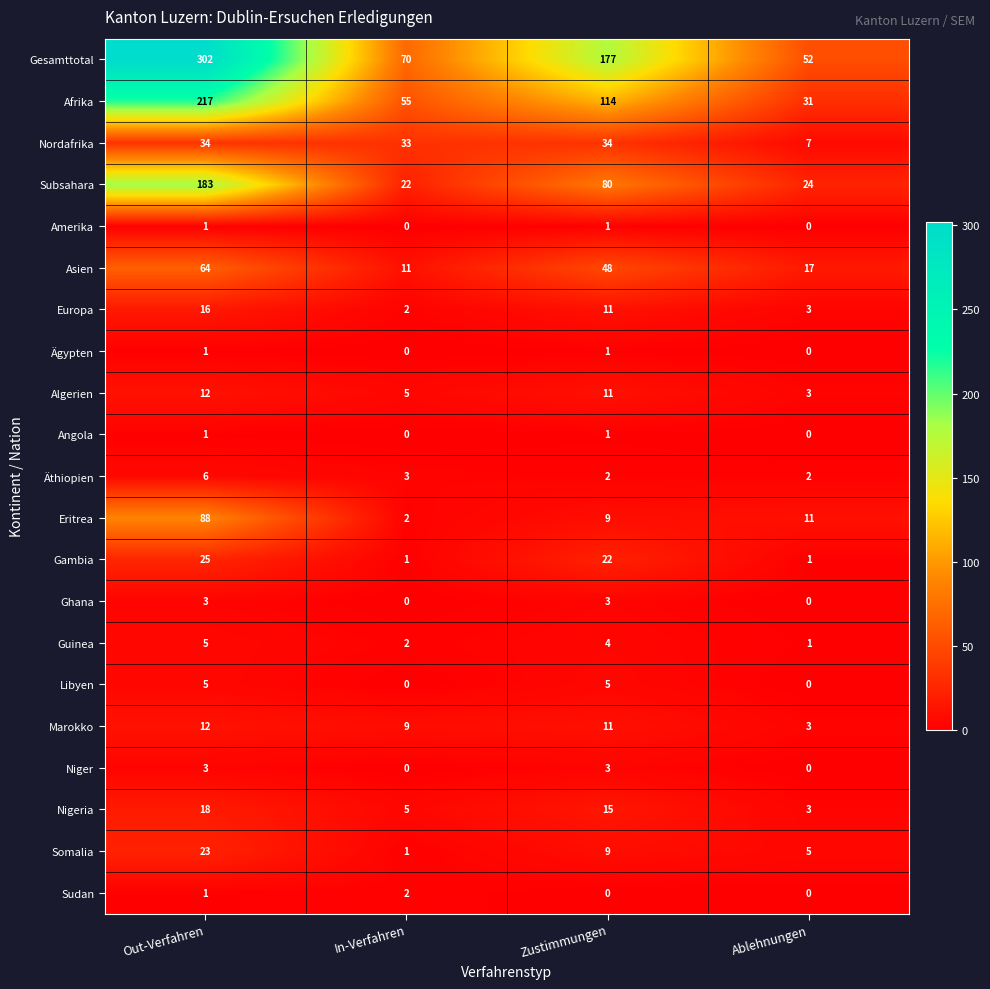

Which series has the largest range (max minus min)?

Gesamttotal